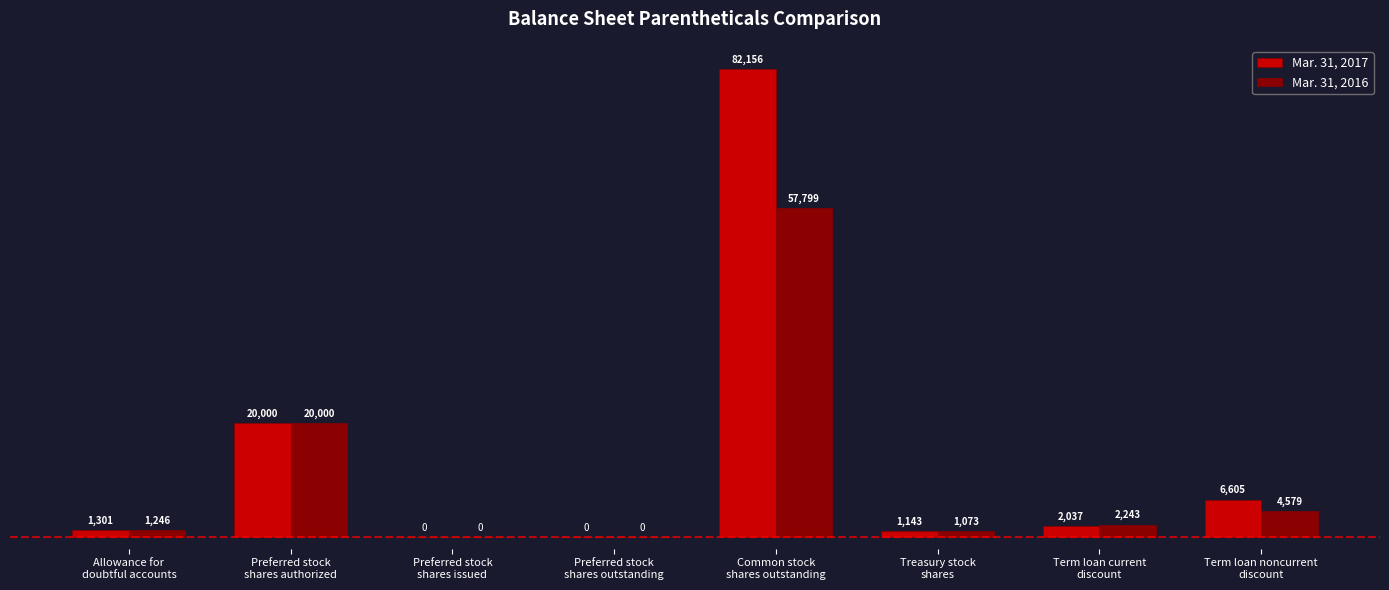

Is the value of Mar. 31, 2016 at Treasury stock
shares greater than the value of Mar. 31, 2017 at Allowance for
doubtful accounts?

No